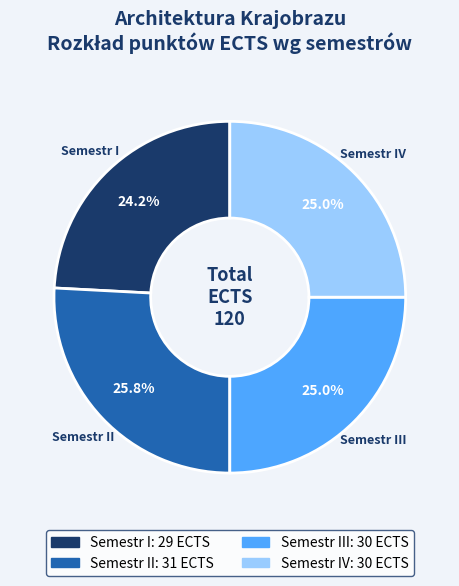

Is there any slice that represents more than half of the pie?

No